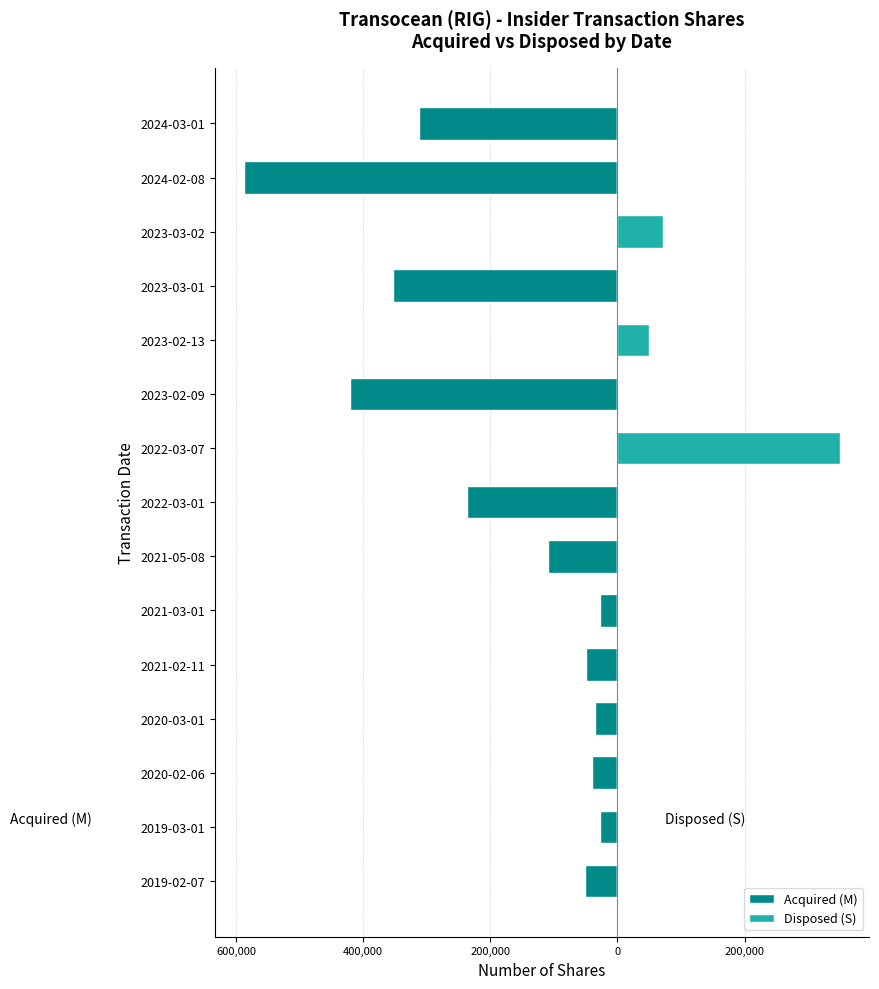

Is the value of Disposed (S) at 2023-03-01 greater than the value of Acquired (M) at 2023-03-01?

Yes